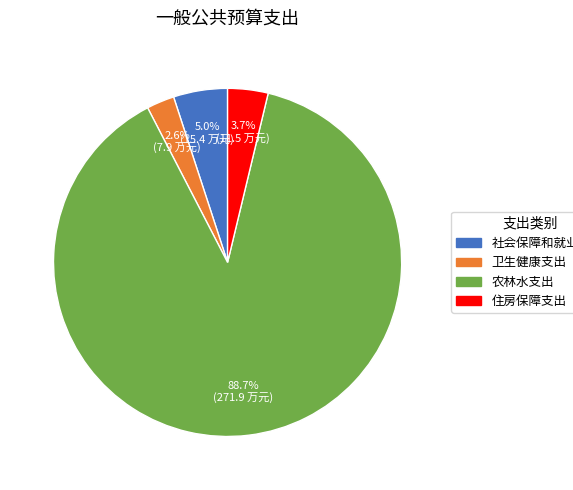

How much of the chart is everything except 住房保障支出?

96.3%